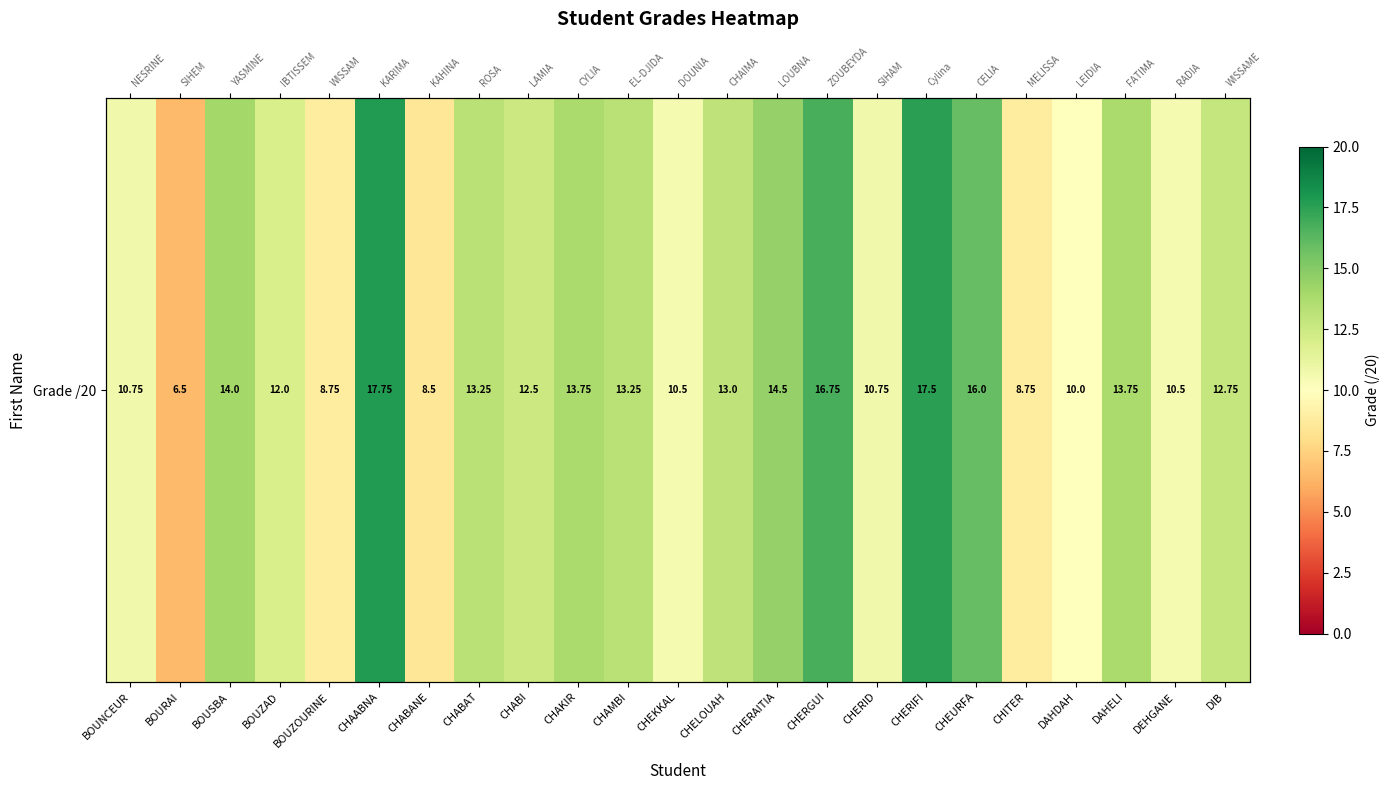

Read the value at CHERAITIA.

14.5